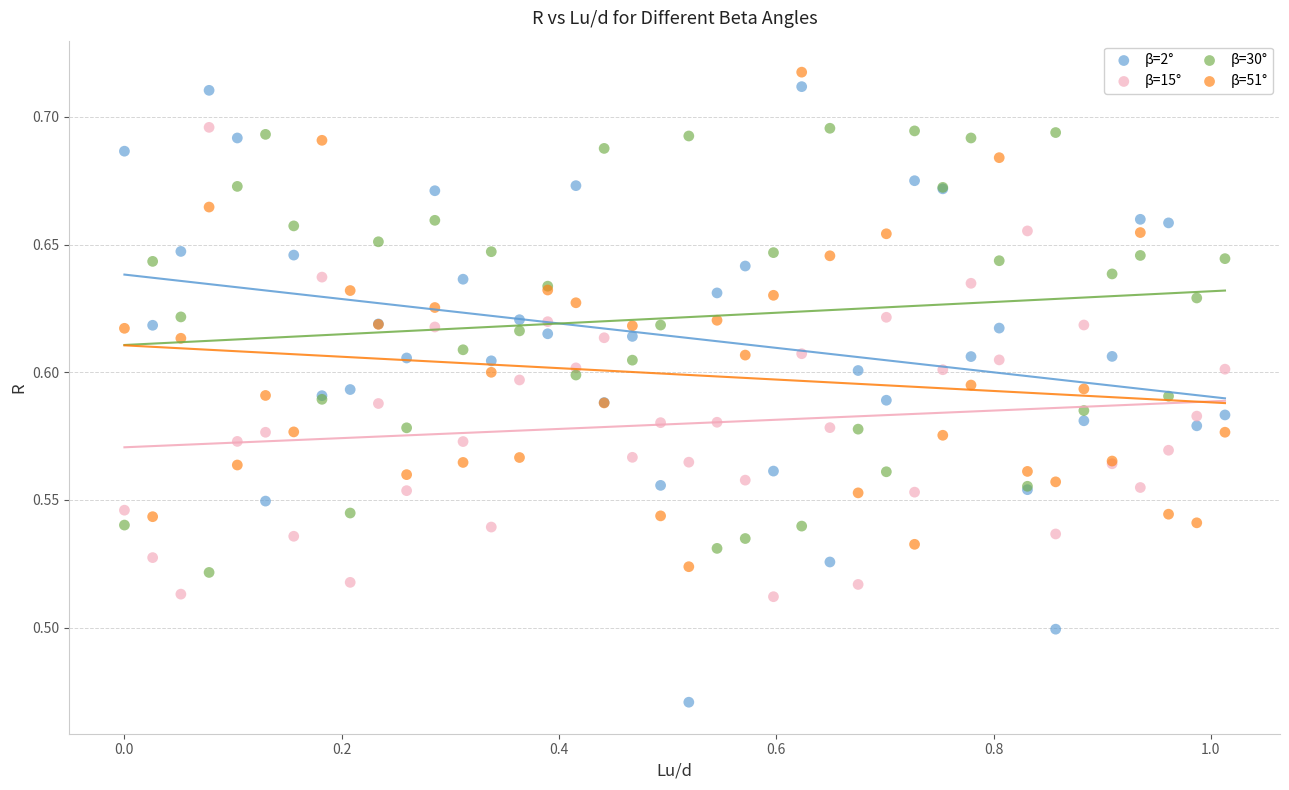

What are all the series names shown in the legend?

β=2°, β=15°, β=30°, β=51°